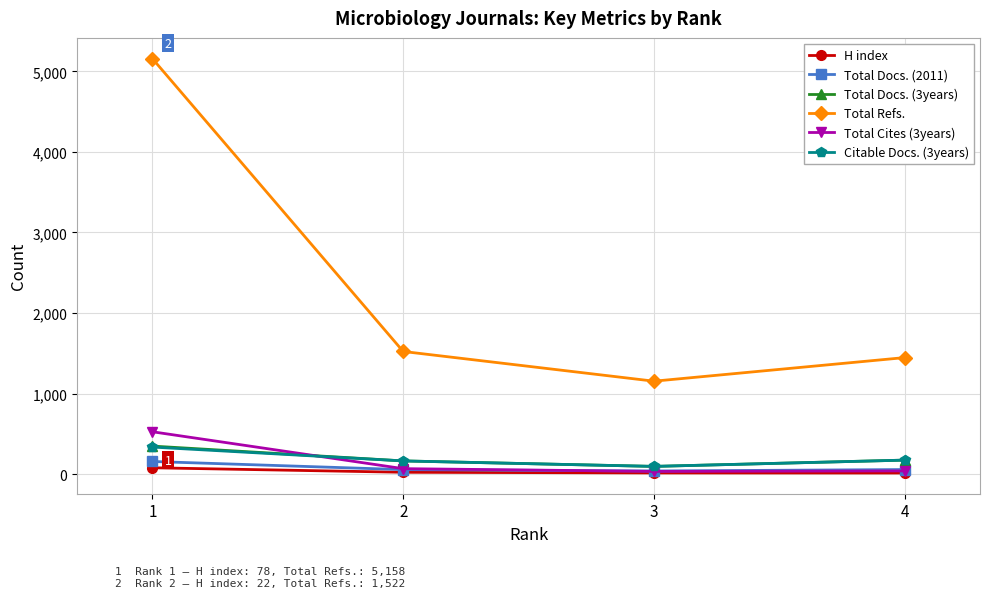

At which label does Total Docs. (2011) reach its peak?

1